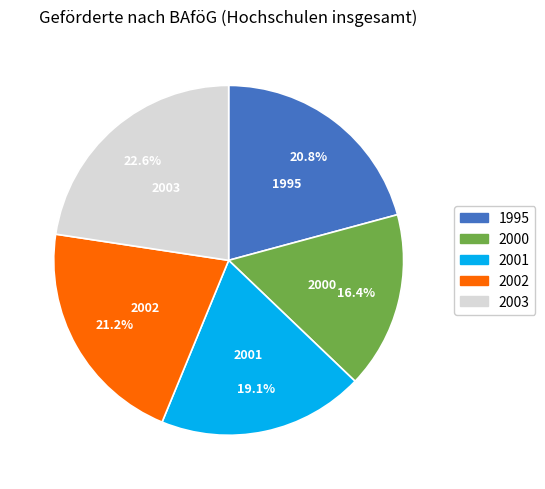

What is the smallest slice in the pie chart?

2000